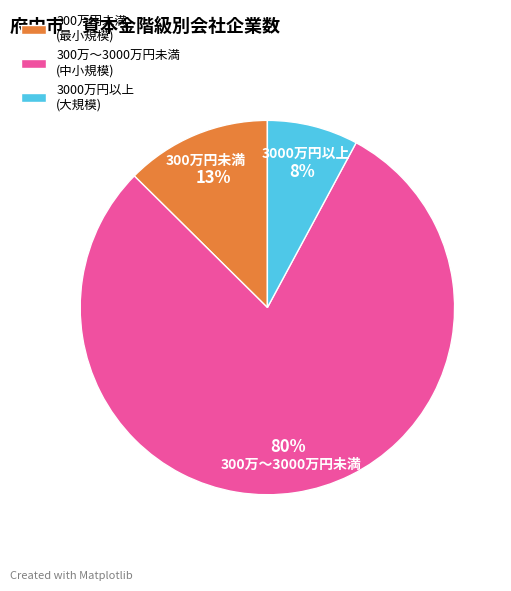

True or false: 300万円未満 (最小規模) accounts for 13% of the total.

True